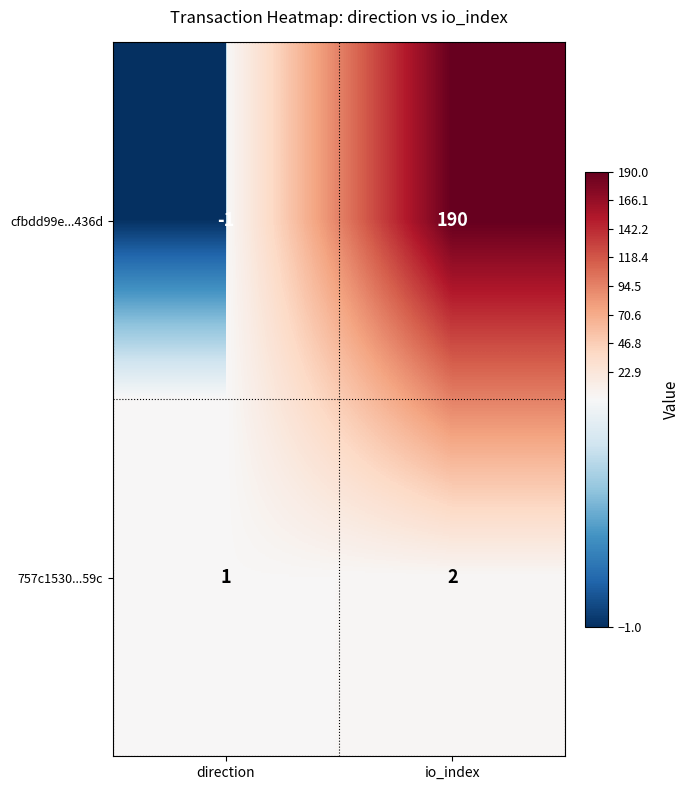

At which label is cfbdd99e...436d closest to 94?

direction